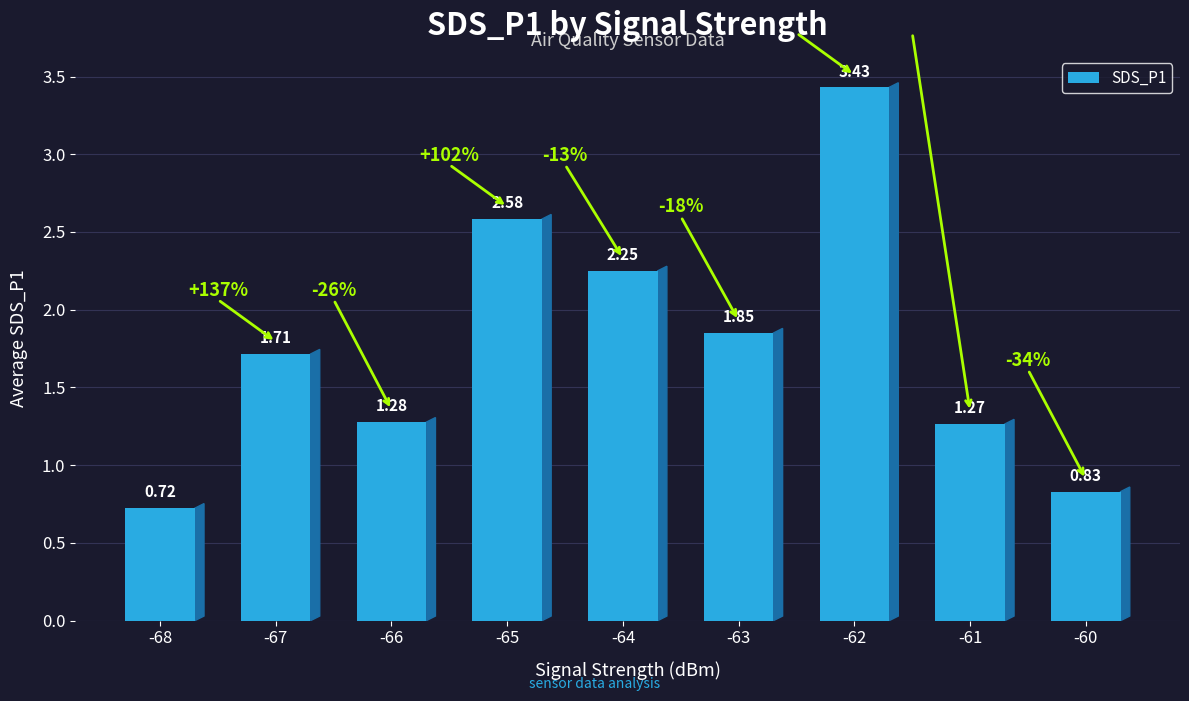

List the labels in order of value, smallest first.

-68, -60, -61, -66, -67, -63, -64, -65, -62